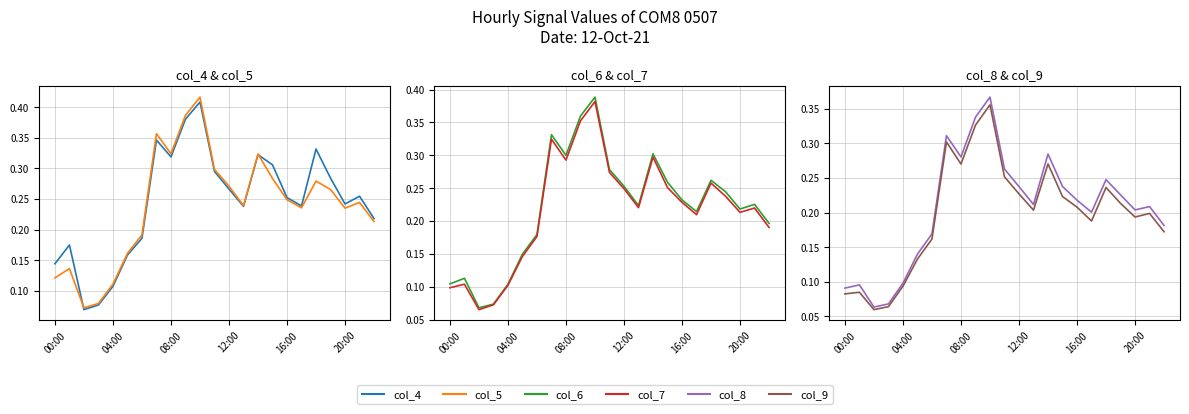

True or false: col_8 and col_4 cross at least once.

False